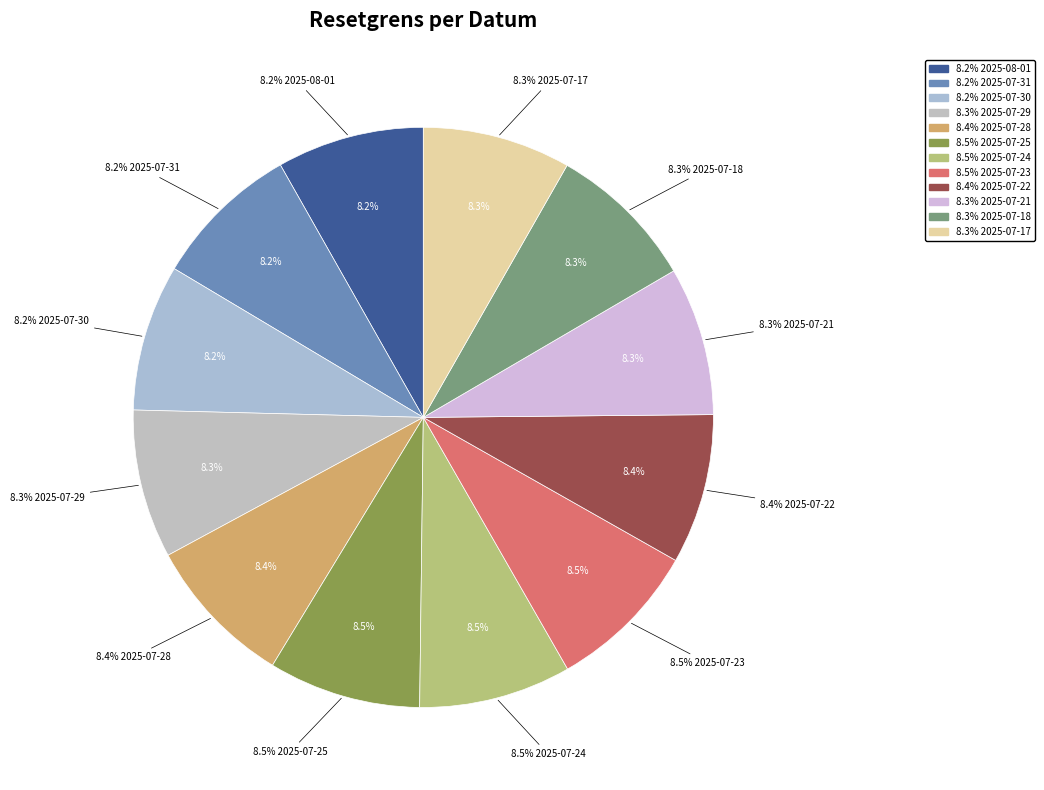

The 2025-07-18 slice represents 20% of the pie. True or false?

False